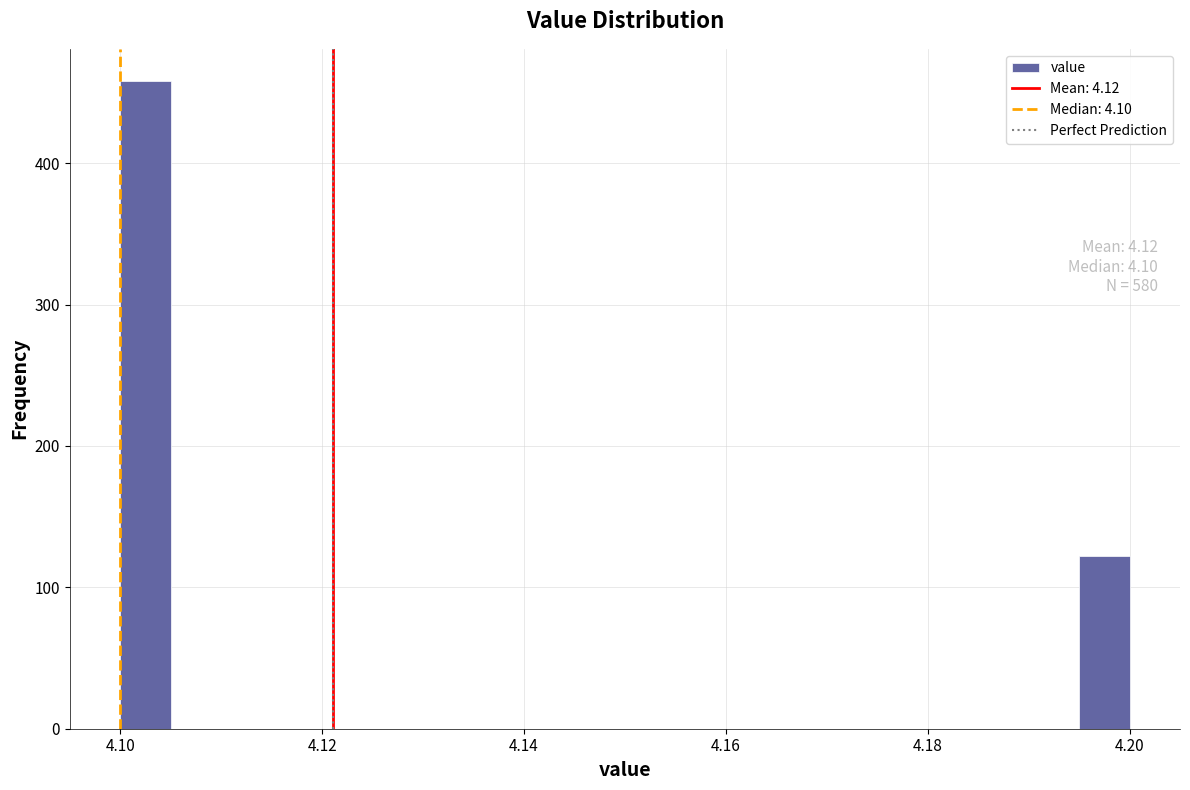

Around what value on the x-axis is the tallest bar? Give the approximate position of its centre, as read against the axis.

4.102